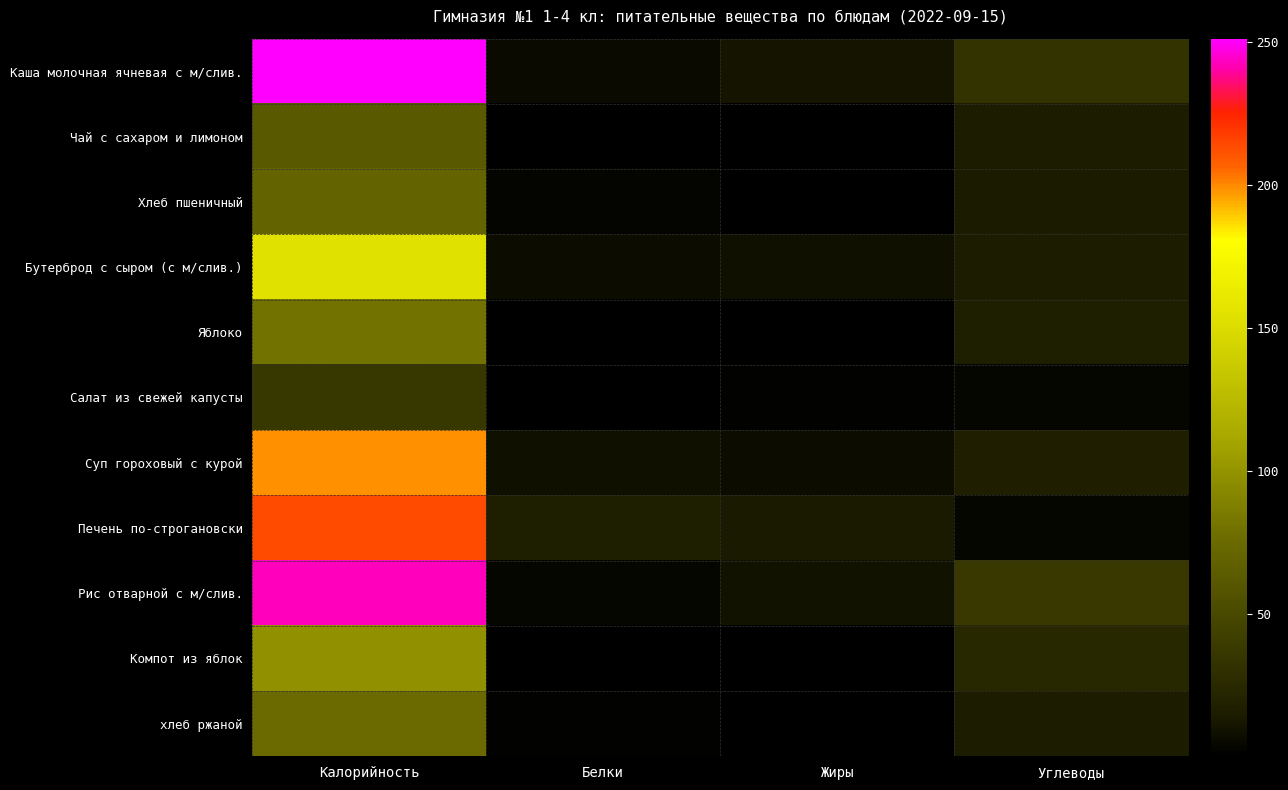

Which series changed the most between Калорийность and Жиры?

Каша молочная ячневая с м/слив.